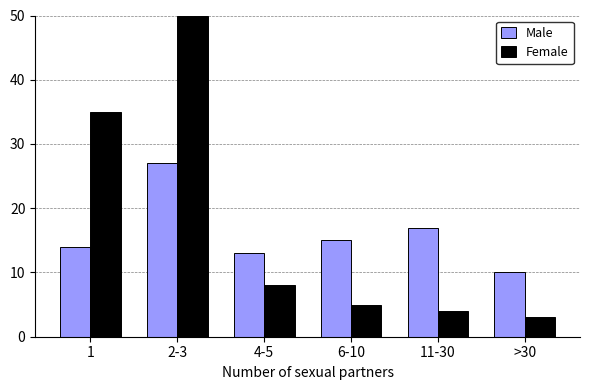

What is the average value of the Female series?

18